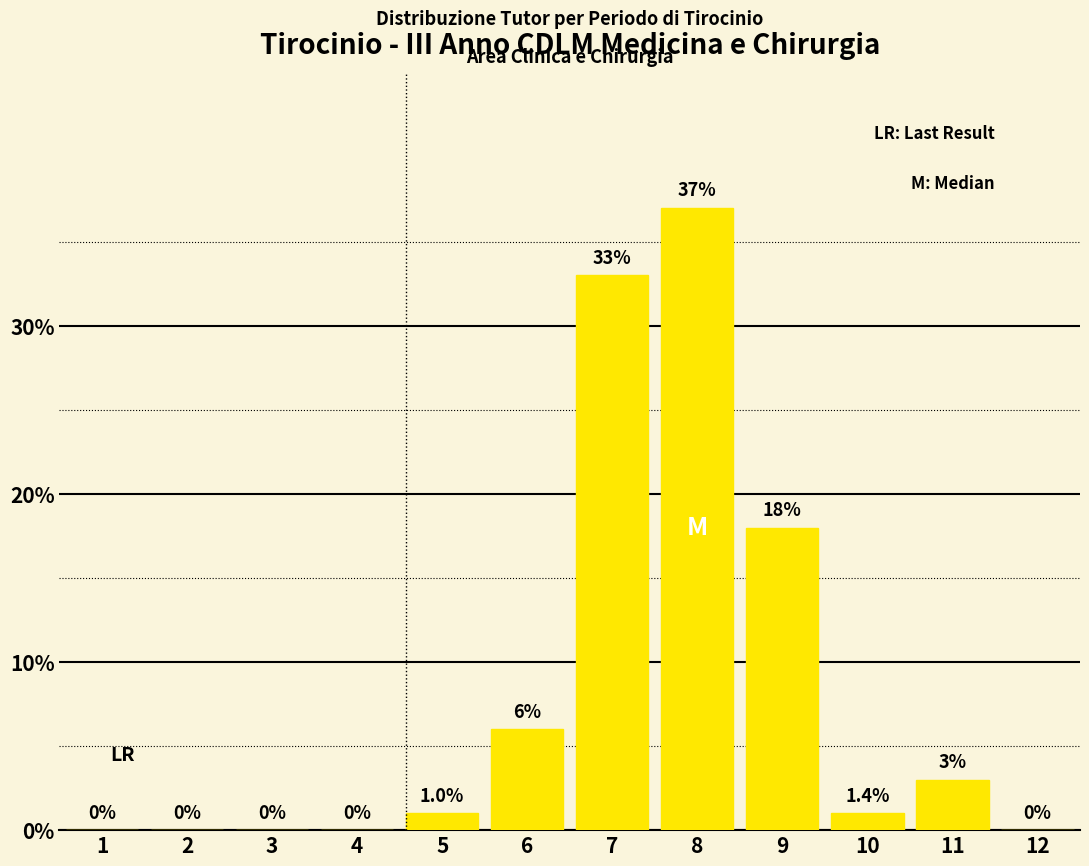

Reading right to left, list all the values displayed in this chart.

12=0	11=3	10=1	9=18	8=37	7=33	6=6	5=1	4=0	3=0	2=0	1=0